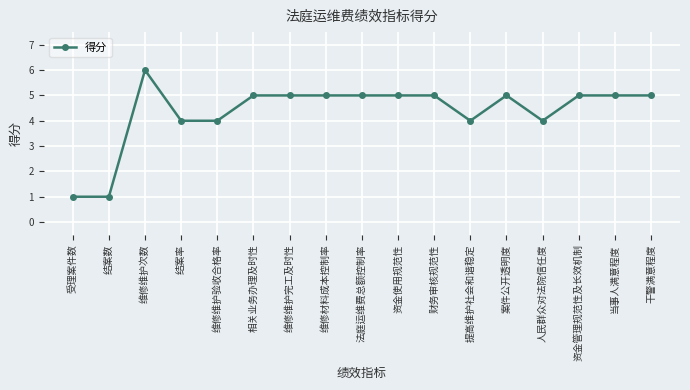

What is the label of the 6th point from the right?

提高维护社会和谐稳定